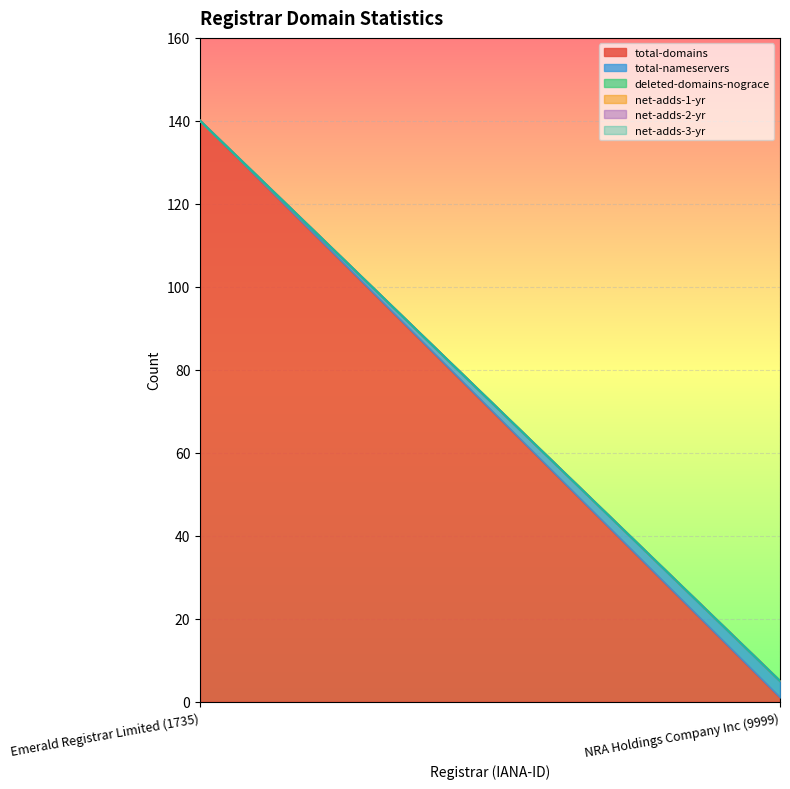

Rank the series by their maximum value, from lowest to highest.

deleted-domains-nograce, net-adds-1-yr, net-adds-2-yr, net-adds-3-yr, total-nameservers, total-domains